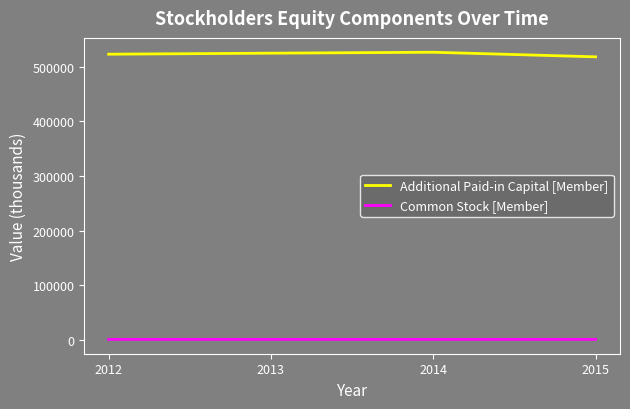

The value of Additional Paid-in Capital [Member] at 2014 is 205376. True or false?

False